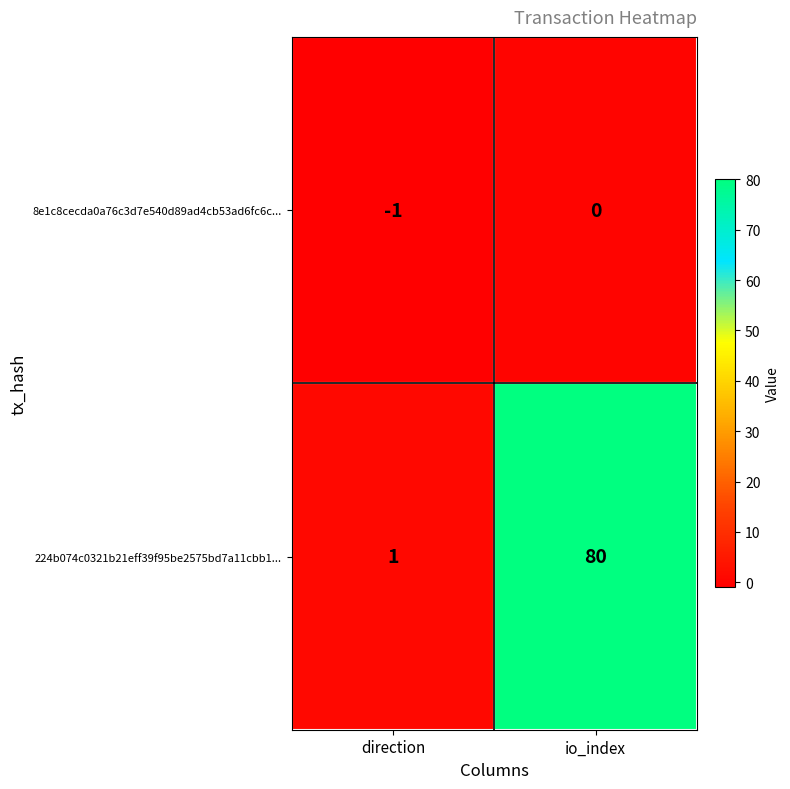

At which category does the chart reach its minimum across all series?

direction